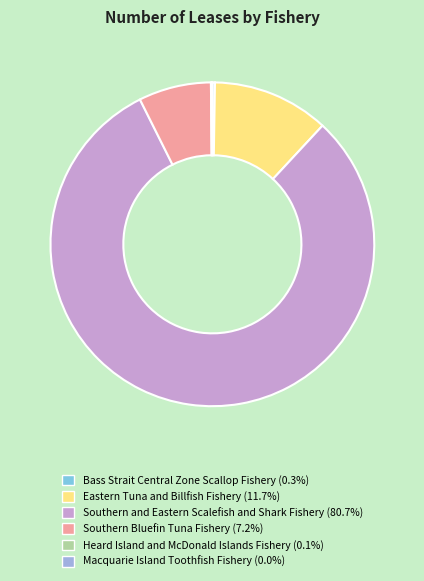

Is there any slice that represents more than half of the pie?

Yes